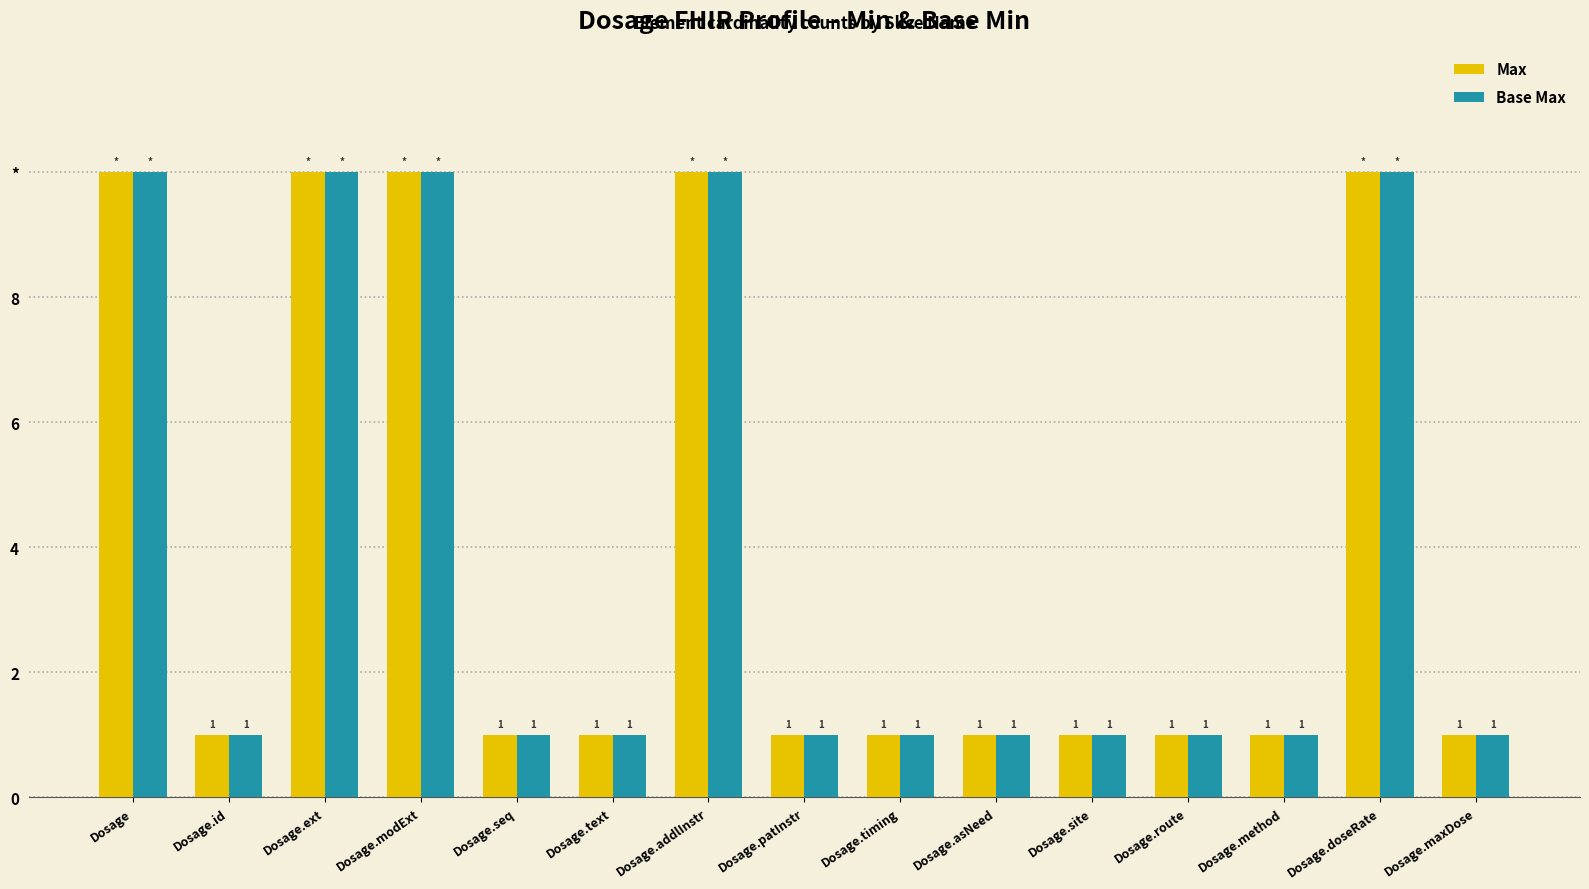

What are all the series names shown in the legend?

Max, Base Max